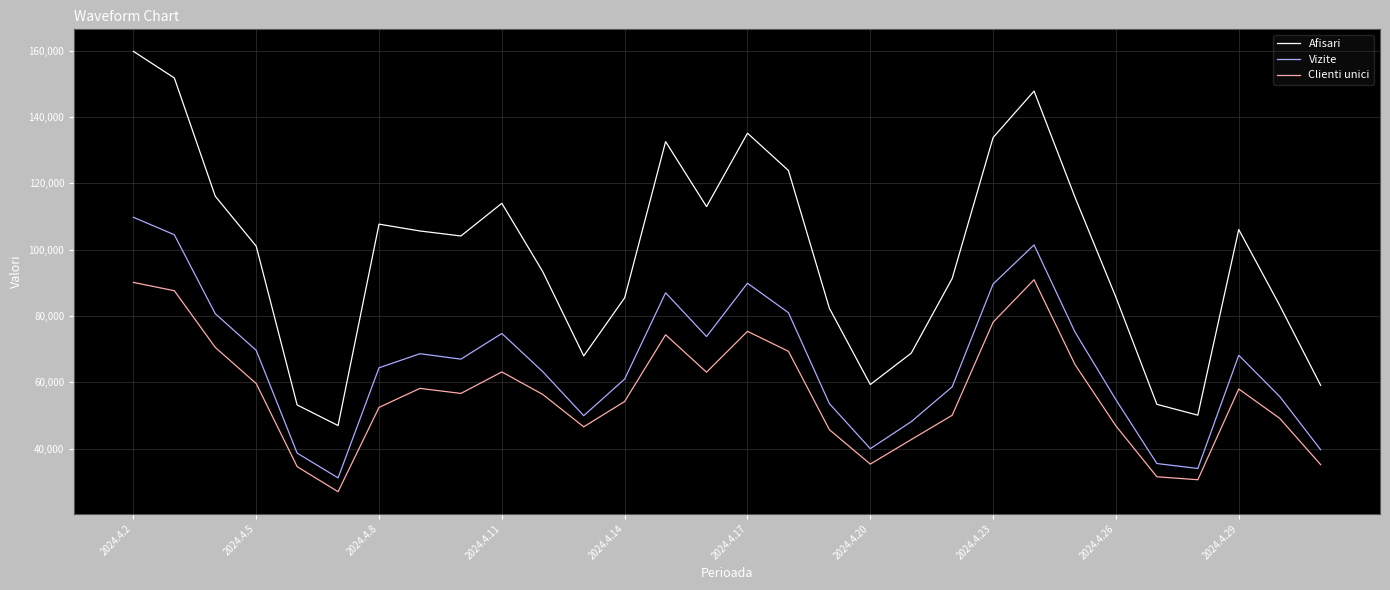

How many lines are shown in the chart?

3